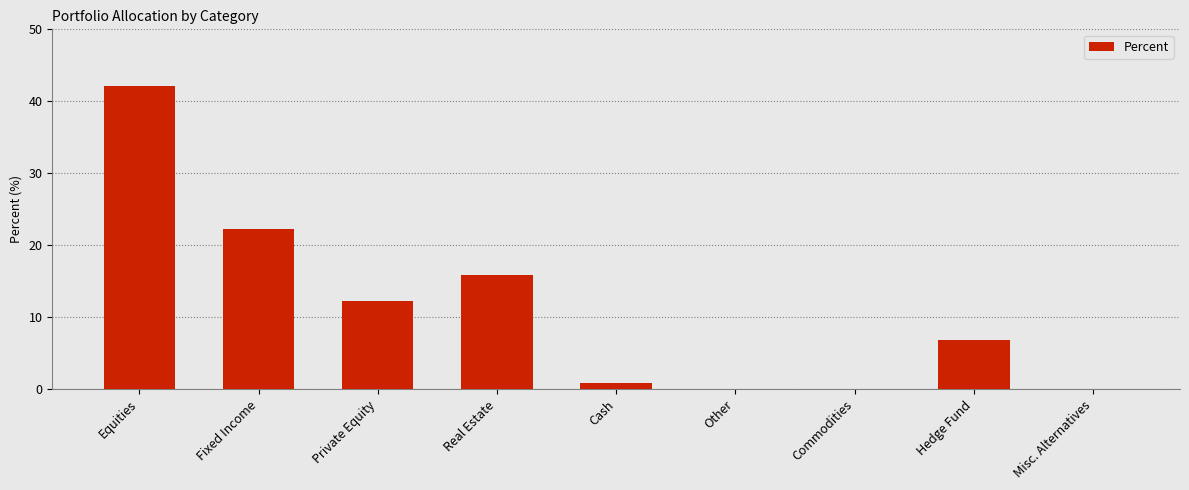

What is the sum of all values?

100.0